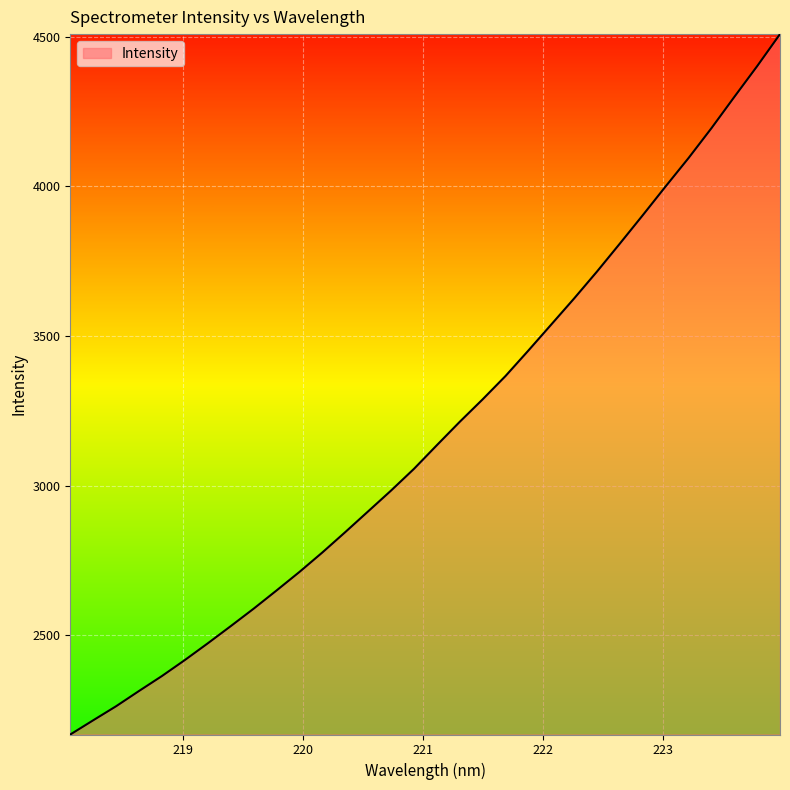

What is the greatest value displayed?

4508.8